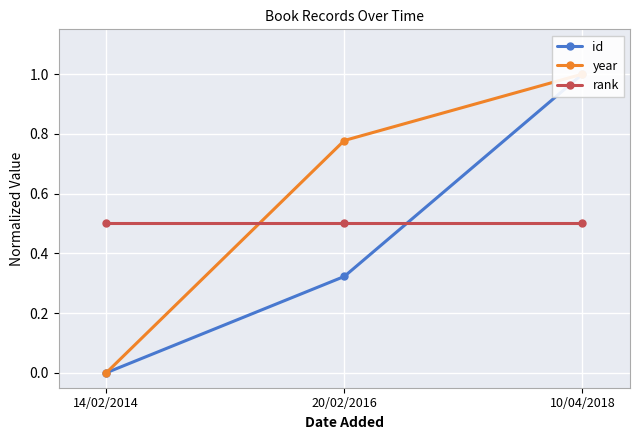

What is the label of the 3rd point from the right?

14/02/2014